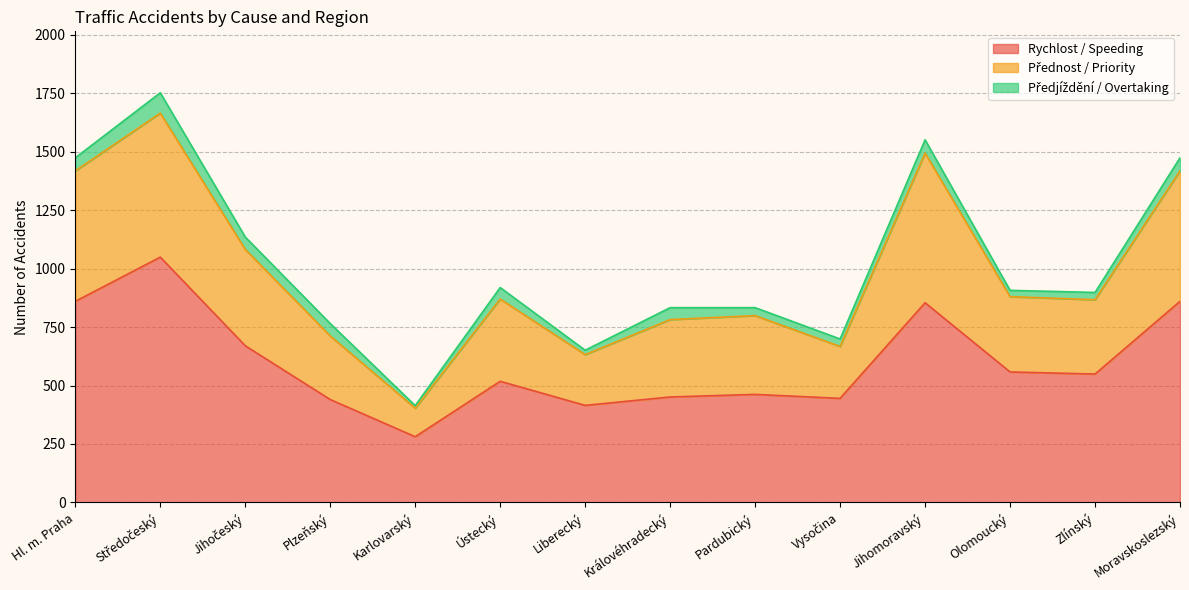

True or false: Rychlost / Speeding and Přednost / Priority intersect in this chart.

False